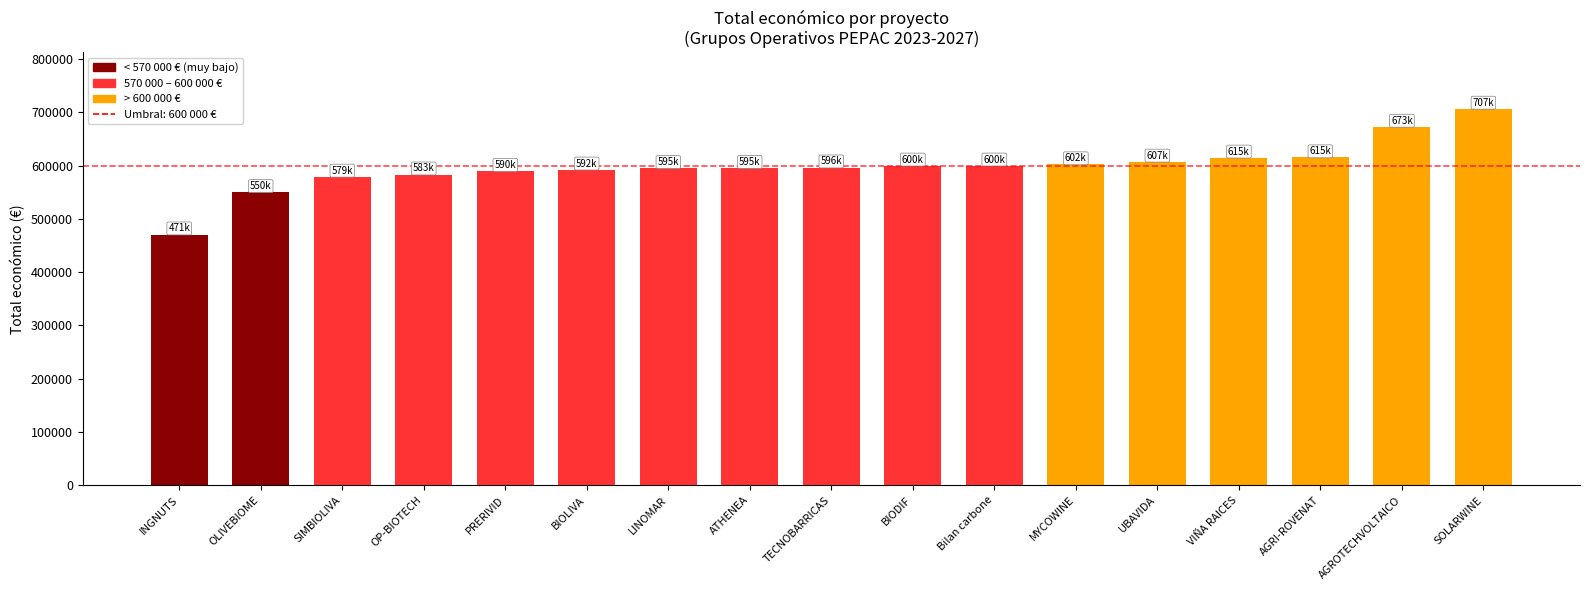

Approximately how many times larger is the value at SIMBIOLIVA compared to AGROTECHVOLTAICO?

0.9